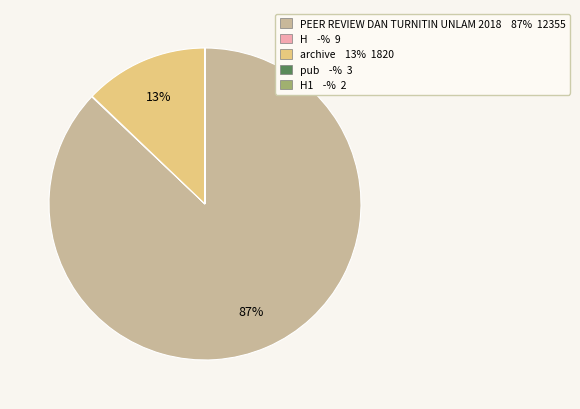

Is it true that PEER REVIEW DAN TURNITIN UNLAM 2018 87% 12355 is 87% of the pie?

True